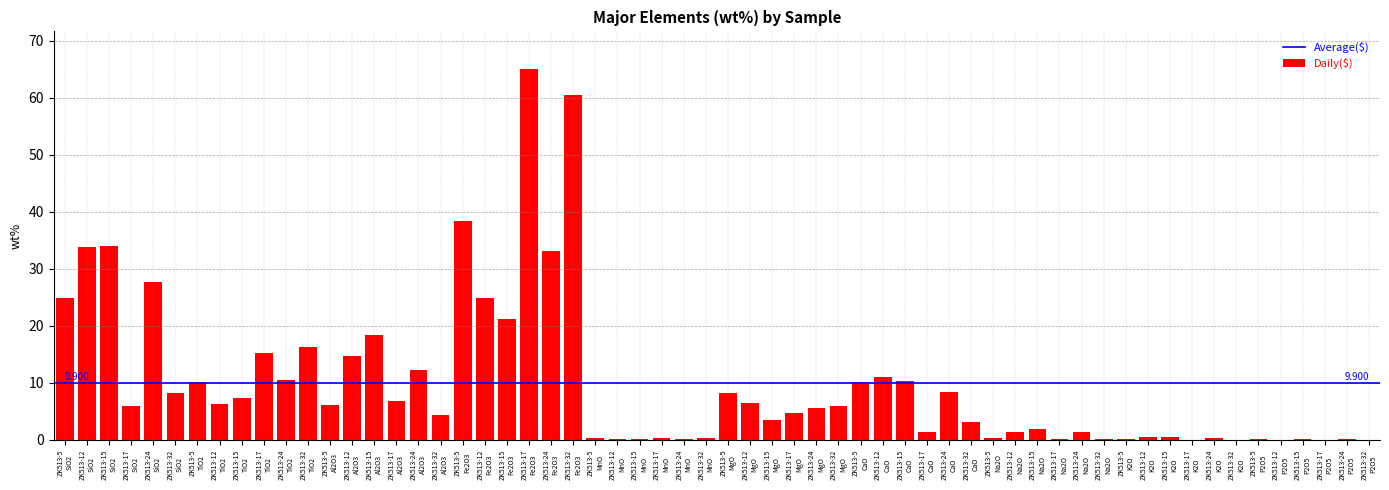

Are the bars horizontal?

No